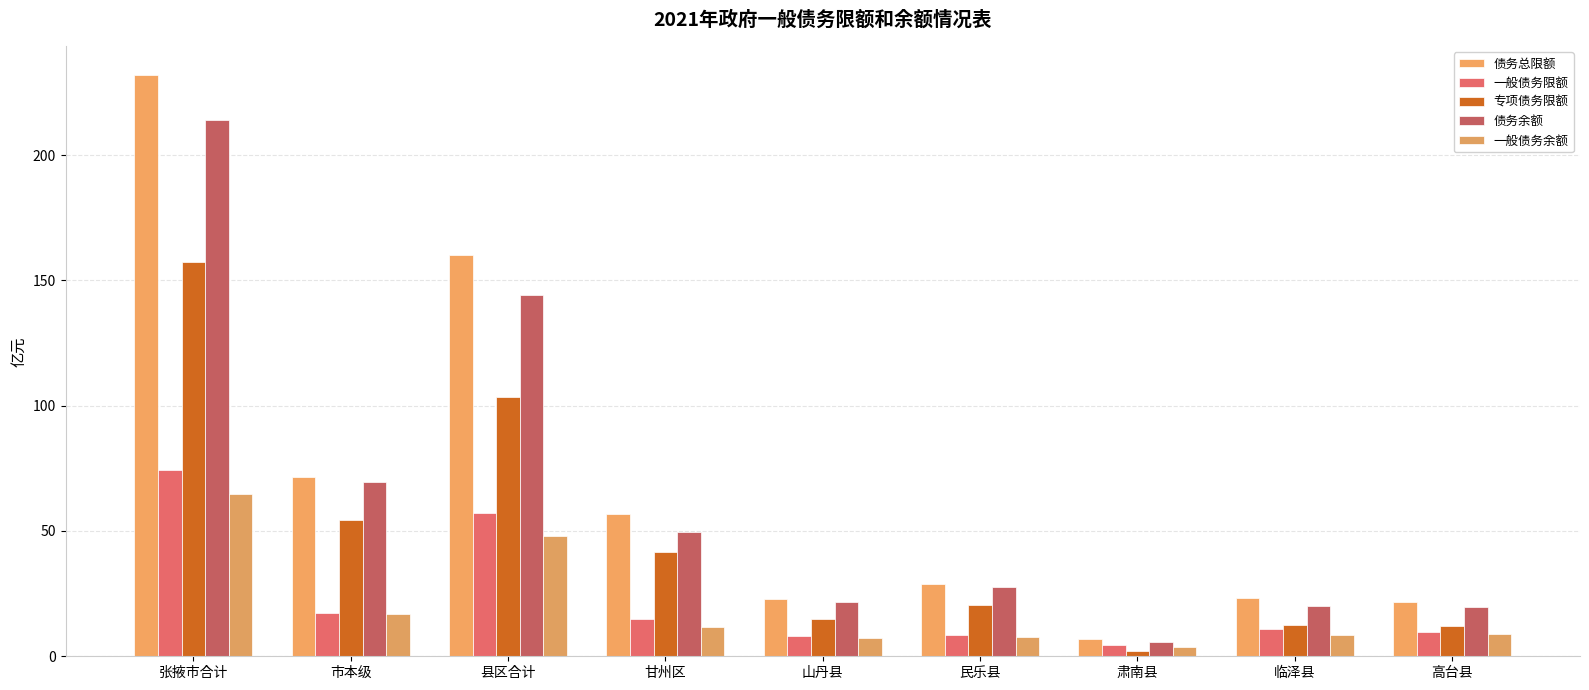

Reading left to right, transcribe all the data shown in this chart.

债务总限额: 张掖市合计=231.8	市本级=71.5	县区合计=160.3	甘州区=56.7	山丹县=22.9	民乐县=28.8	肃南县=6.8	临泽县=23.4	高台县=21.7
一般债务限额: 张掖市合计=74.3	市本级=17.3	县区合计=57.0	甘州区=15.0	山丹县=8.2	民乐县=8.5	肃南县=4.6	临泽县=11.1	高台县=9.6
专项债务限额: 张掖市合计=157.5	市本级=54.2	县区合计=103.3	甘州区=41.6	山丹县=14.7	民乐县=20.4	肃南县=2.2	临泽县=12.3	高台县=12.1
债务余额: 张掖市合计=213.8	市本级=69.5	县区合计=144.3	甘州区=49.8	山丹县=21.6	民乐县=27.6	肃南县=5.7	临泽县=20.1	高台县=19.5
一般债务余额: 张掖市合计=64.8	市本级=16.8	县区合计=48.0	甘州区=11.6	山丹县=7.2	民乐县=7.7	肃南县=3.8	临泽县=8.6	高台县=9.0